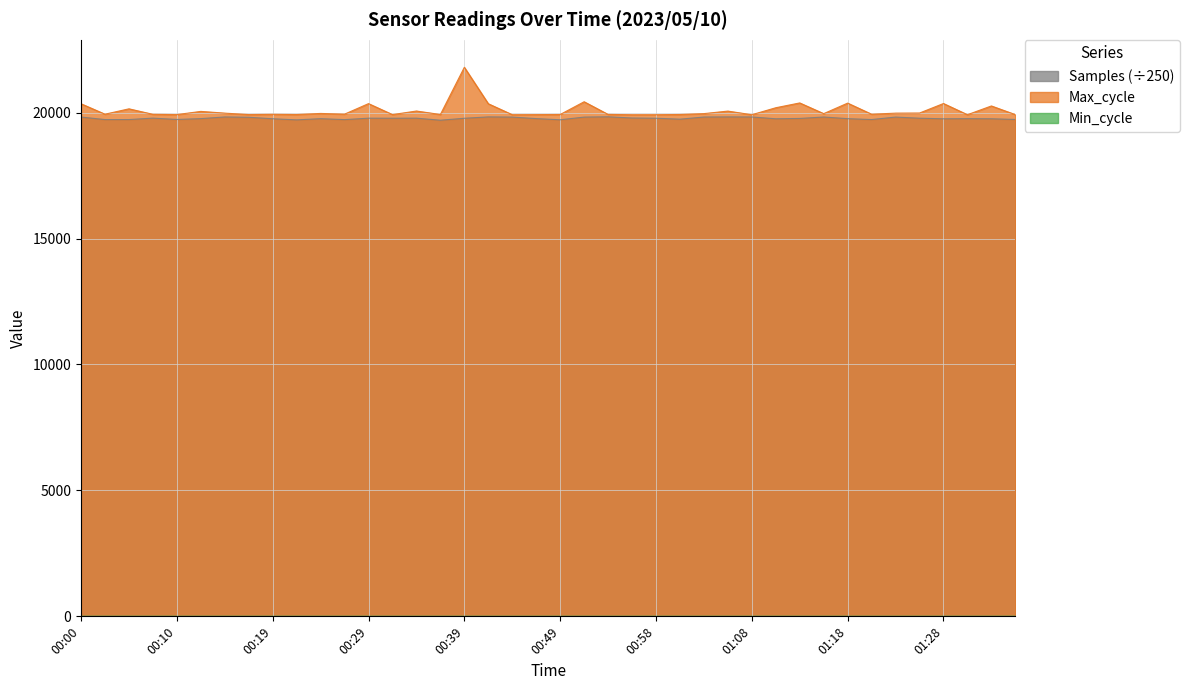

What is the total value across all series at 00:41?

40183.2